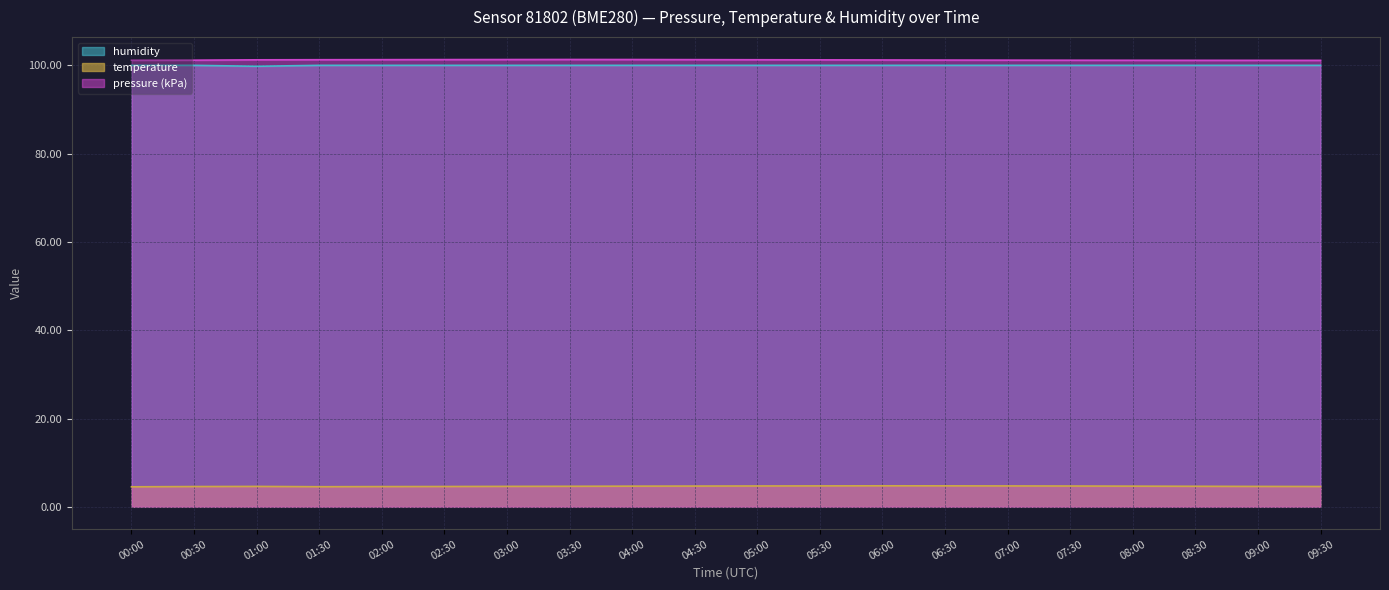

The pressure series shows 164.7 at 06:00. True or false?

False